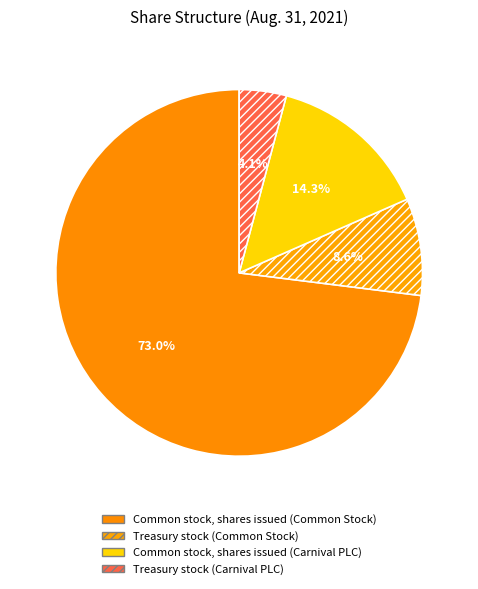

How many slices are in this pie chart?

4